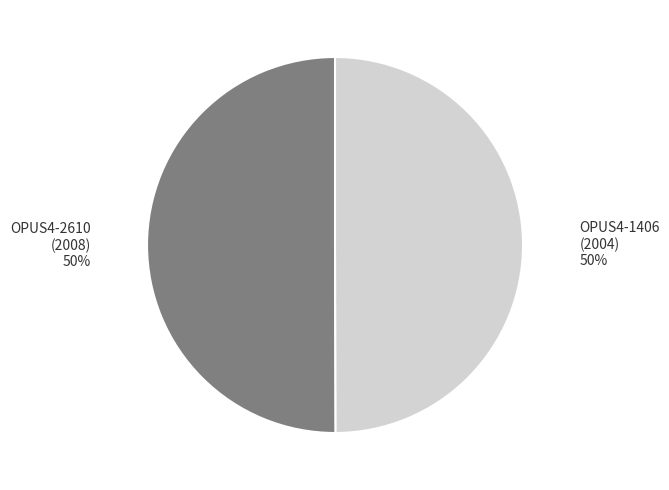

How many segments does this pie chart have?

2